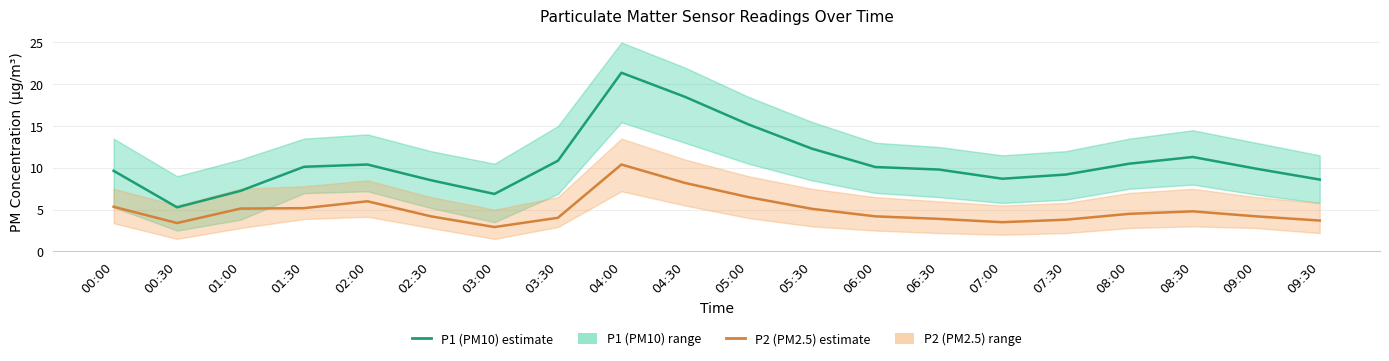

Which series has the largest range (max minus min)?

P1 (PM10) estimate